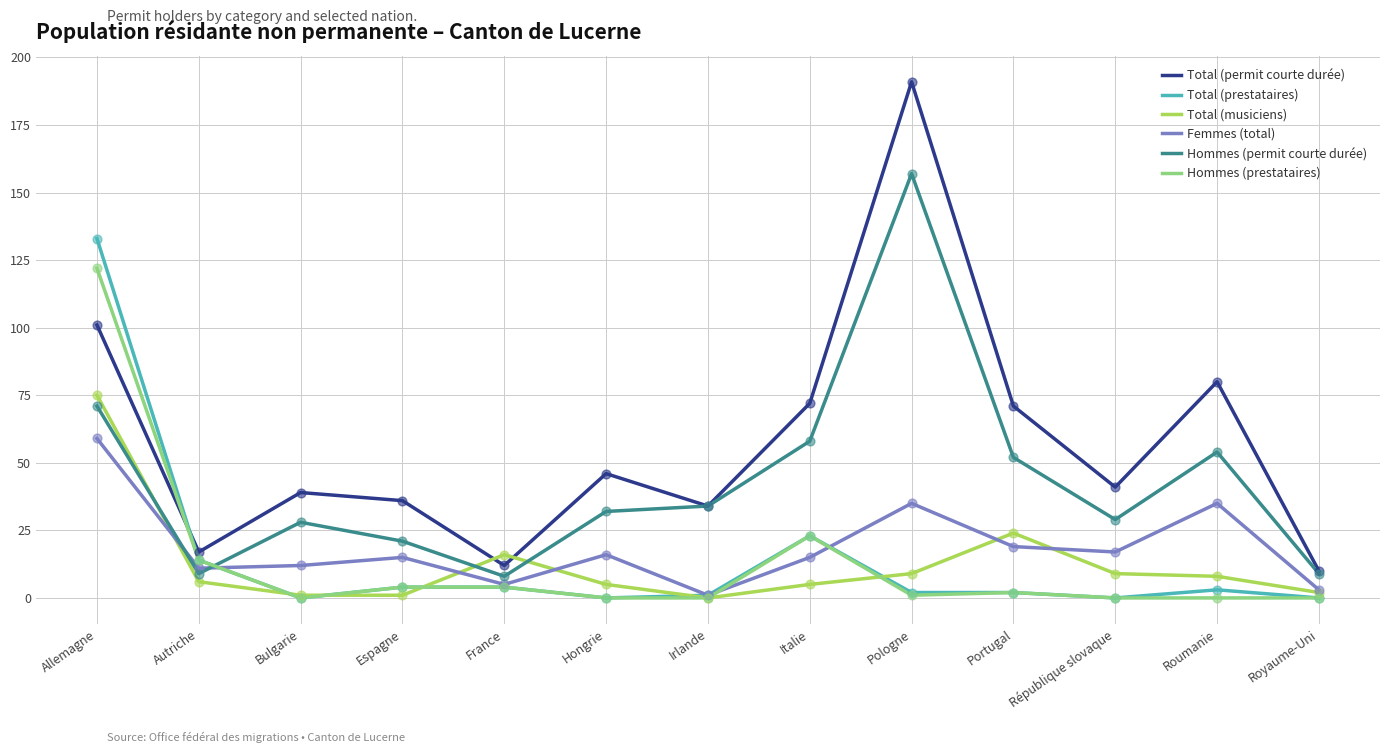

Between Espagne and Roumanie, which series saw the biggest shift?

Total (permit courte durée)